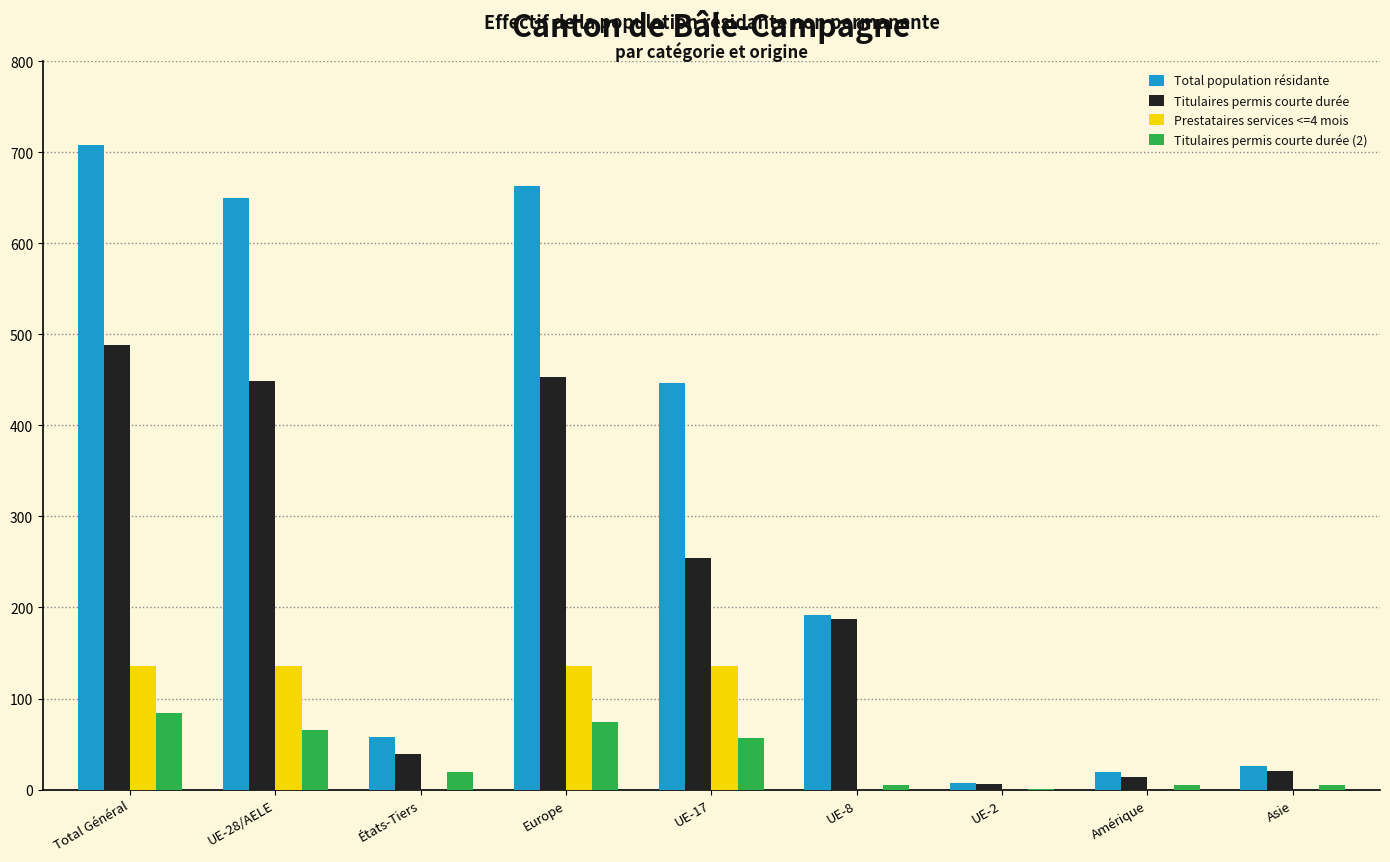

What is the sum of the Total population résidante values at Total Général and UE-17?

1155